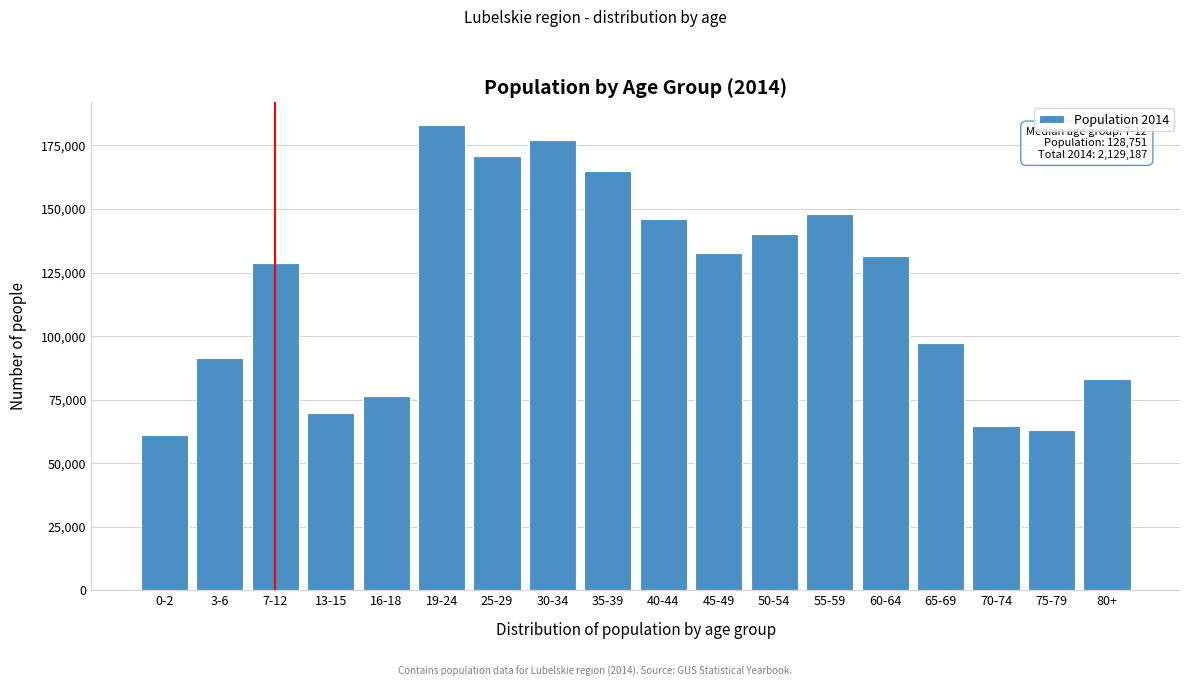

Reading right to left, extract all data points from this chart.

83099	62887	64698	97282	131546	148064	140050	132543	146081	164799	177005	170805	182899	76530	69643	128751	91393	61112